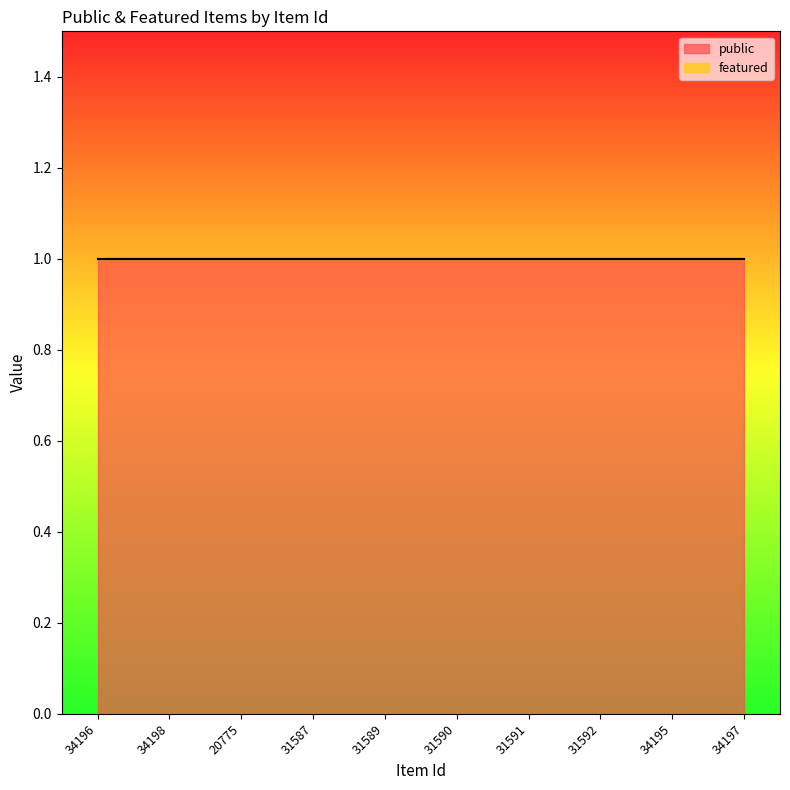

What is the average value of the public series?

1